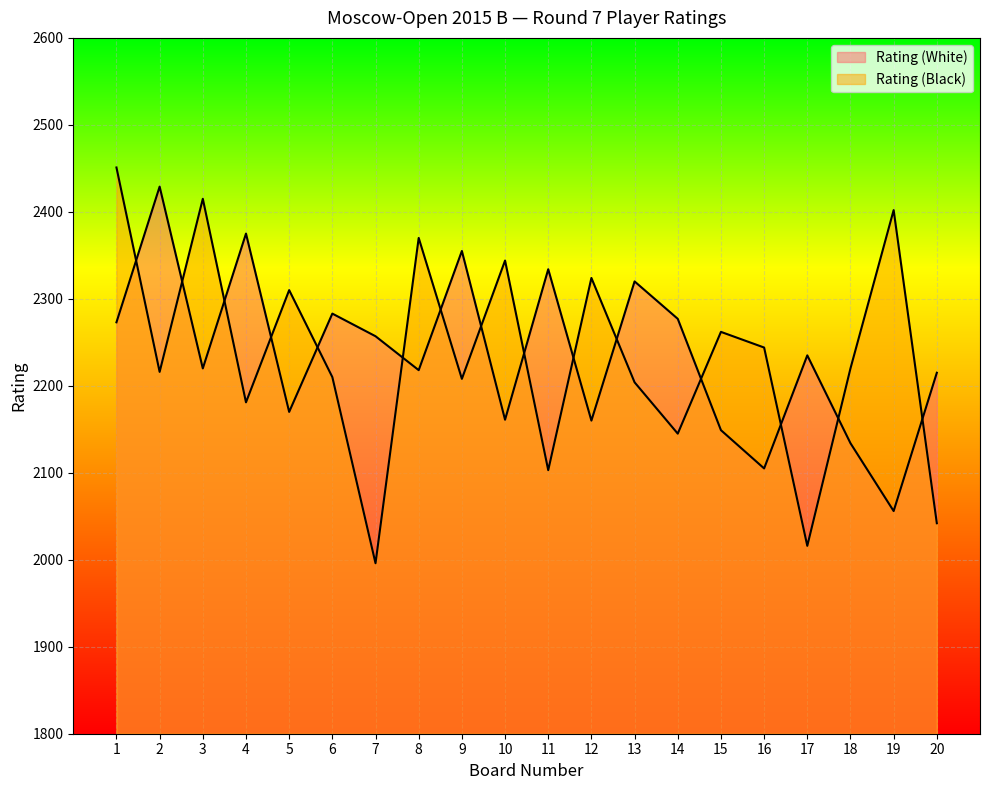

What are all the series names shown in the legend?

Rating (White), Rating (Black)